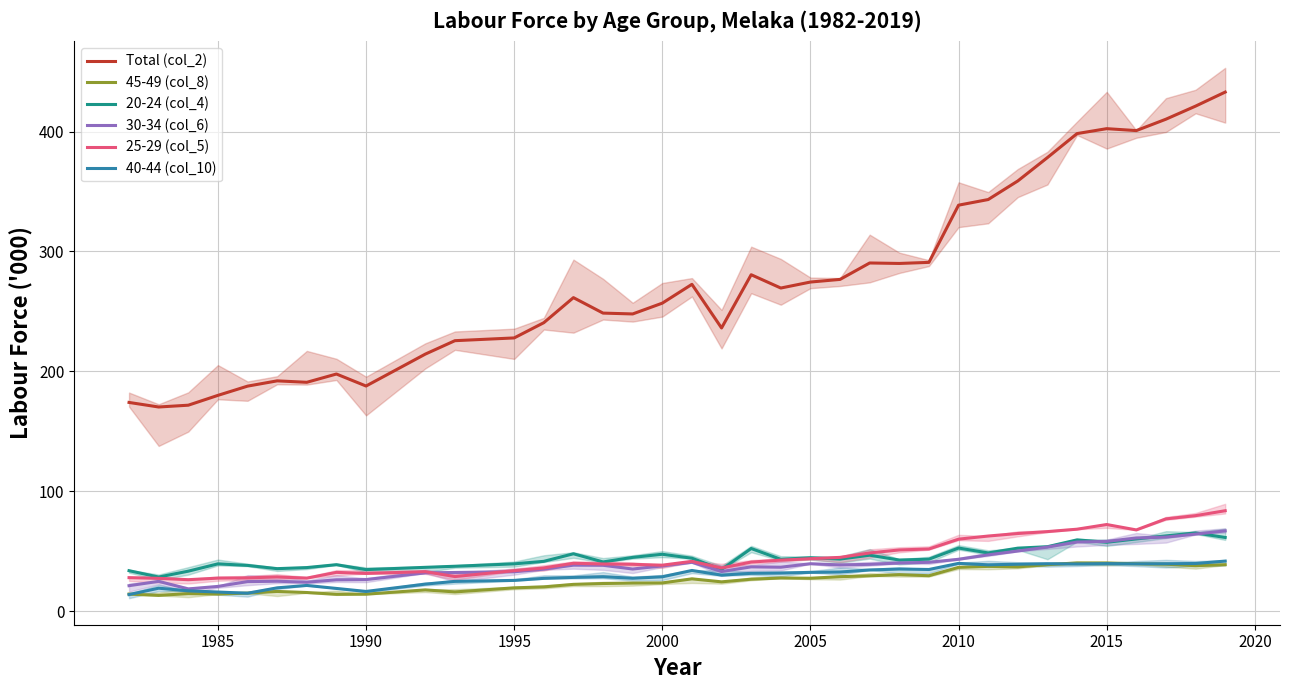

What is the minimum value for Total (col_2)?

170.3